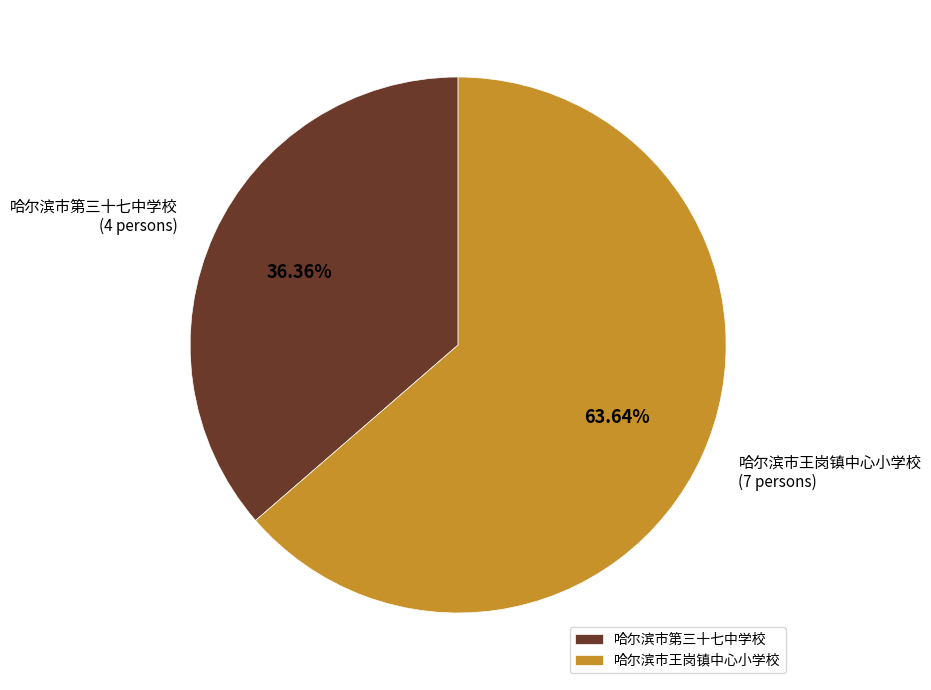

What is the ratio of the value at 哈尔滨市第三十七中学校 to the value at 哈尔滨市王岗镇中心小学校?

0.6